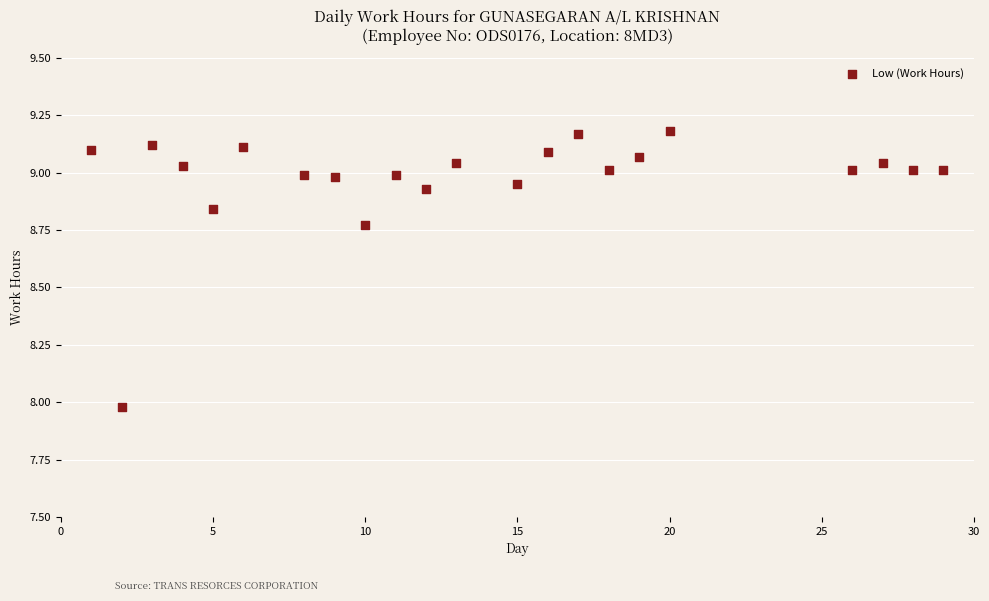

What is the range of Y values (max minus min)?

1.2